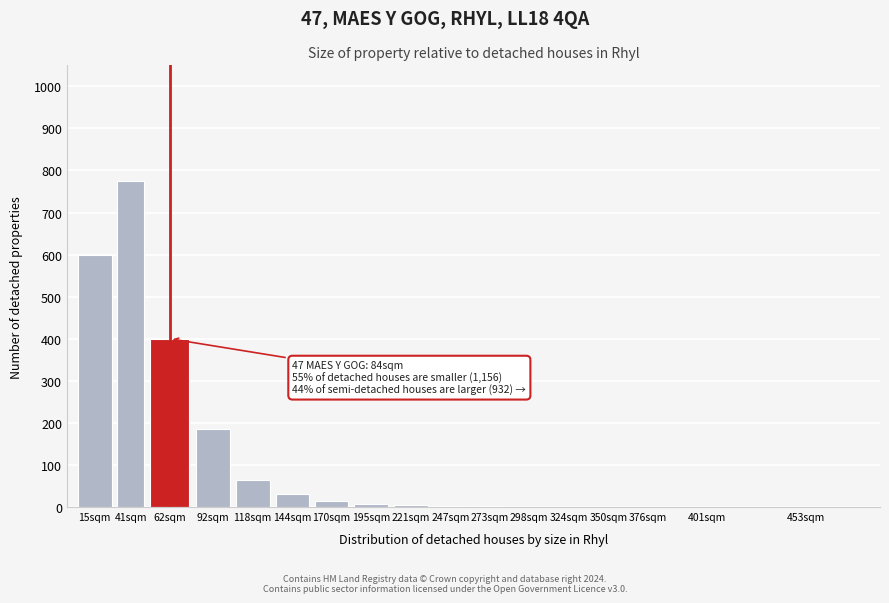

Where is the data nearest to the value 387?

62sqm